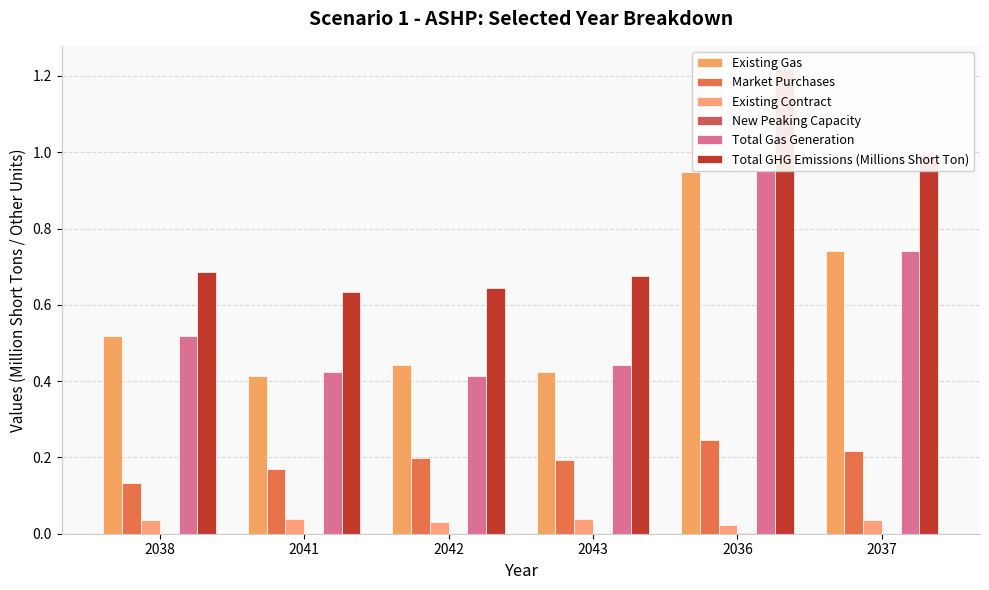

What is the label of the 6th bar from the left?

2037